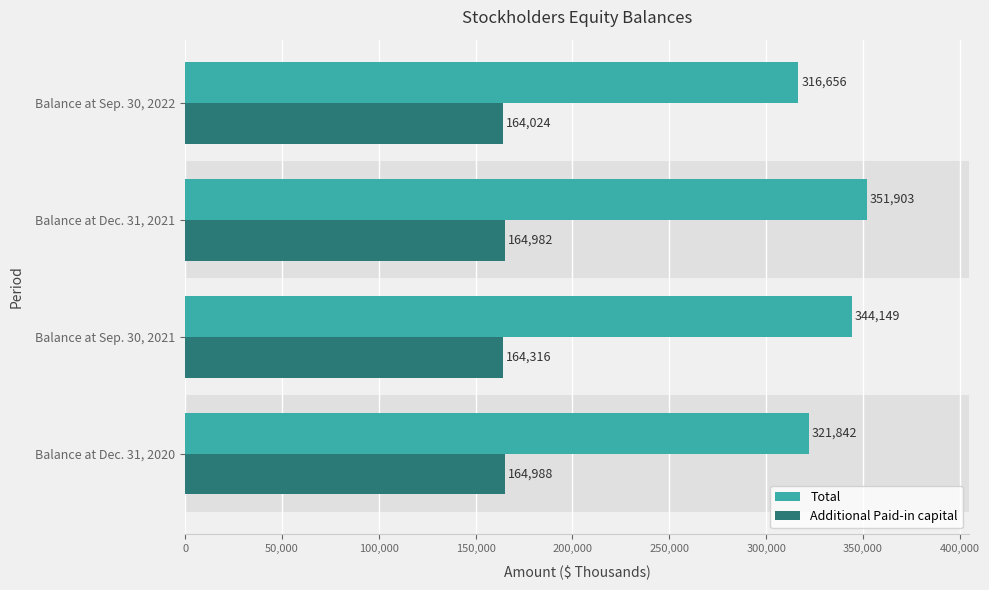

What is the sum of all Additional Paid-in capital values?

658310